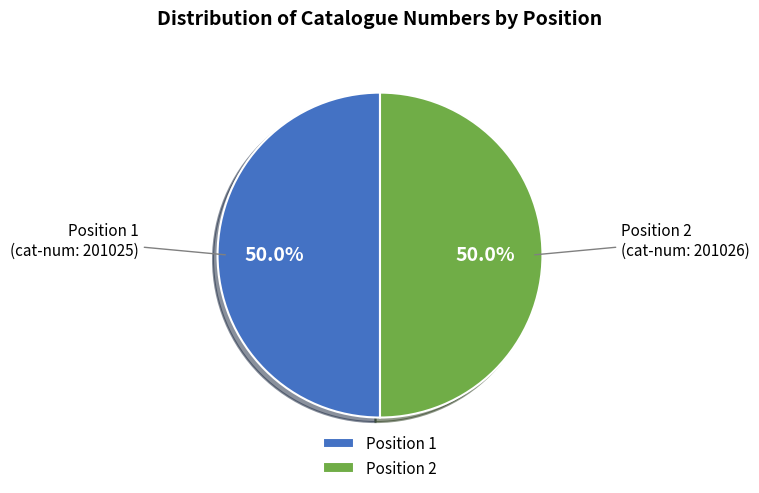

Approximately how many times larger is the value at Position 1 compared to Position 2?

1.0